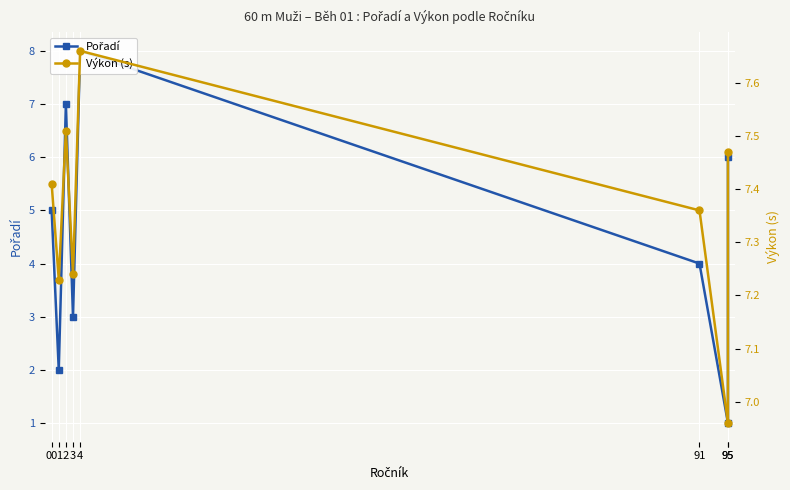

Where does the Výkon (s) series first go above 7?

00